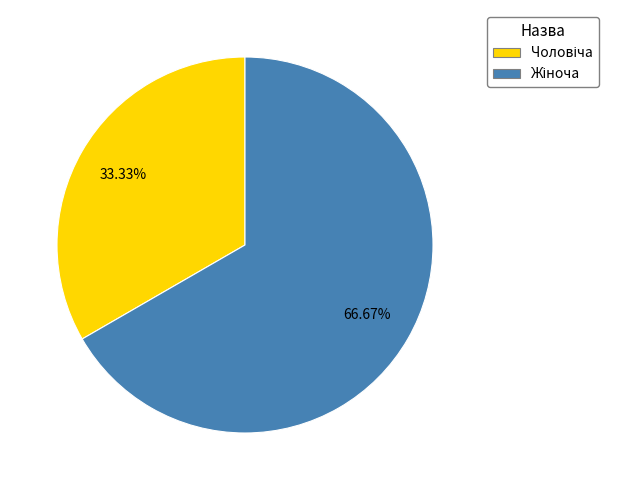

How many segments does this pie chart have?

2